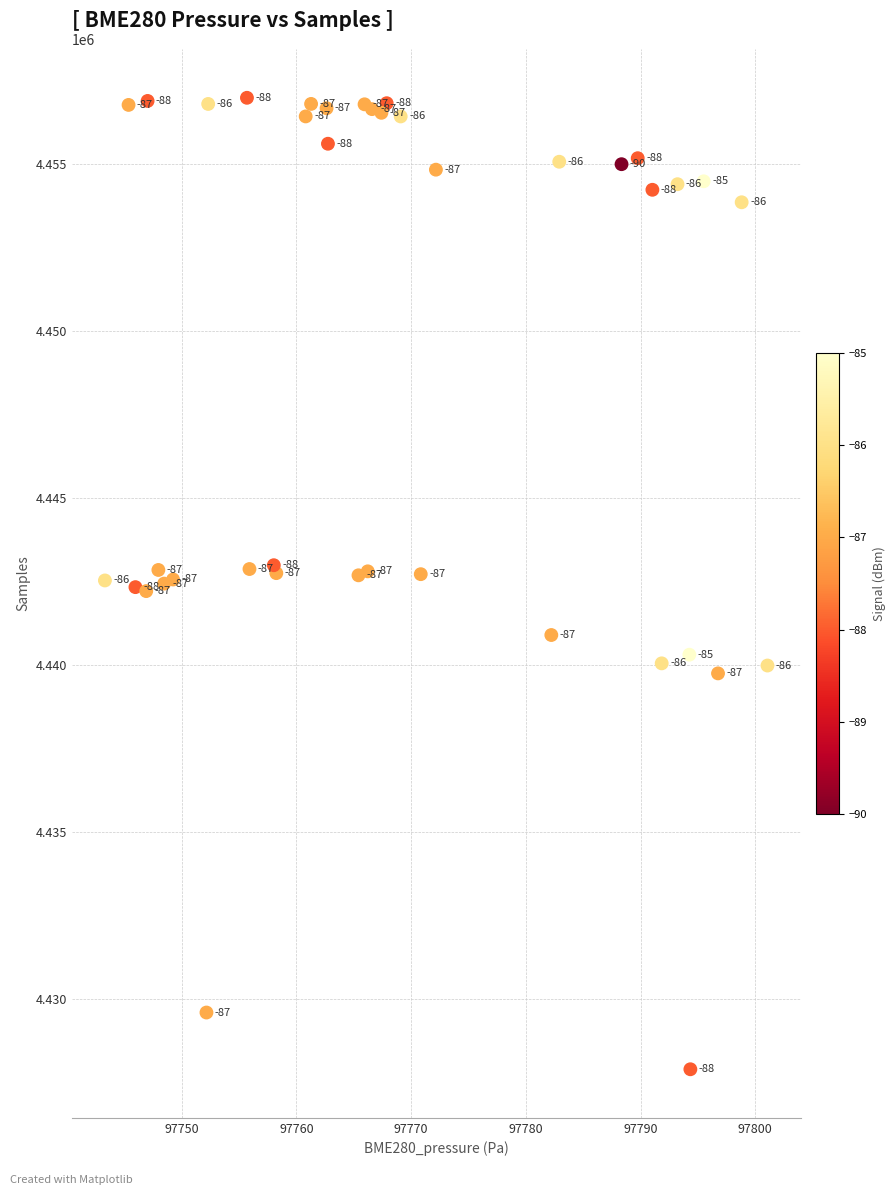

What Y value in the scatter plot is closest to 4442446?

4442444